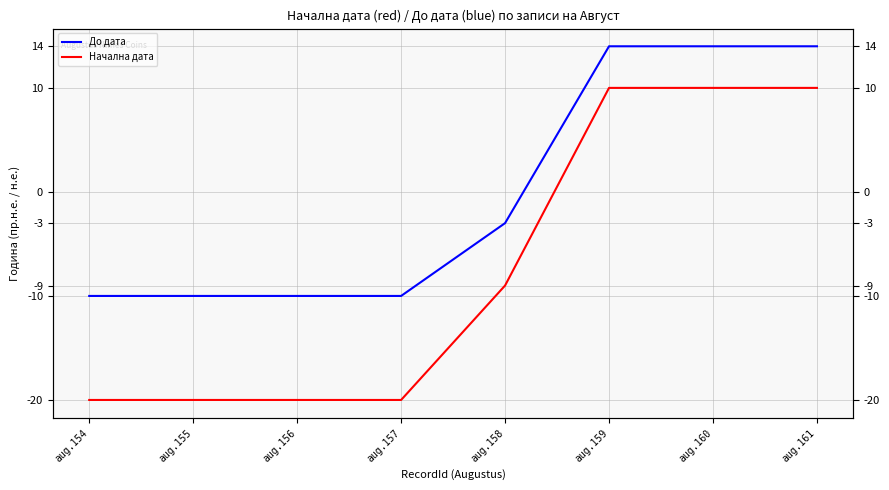

What is the difference between the До дата values at aug.158 and aug.154?

7